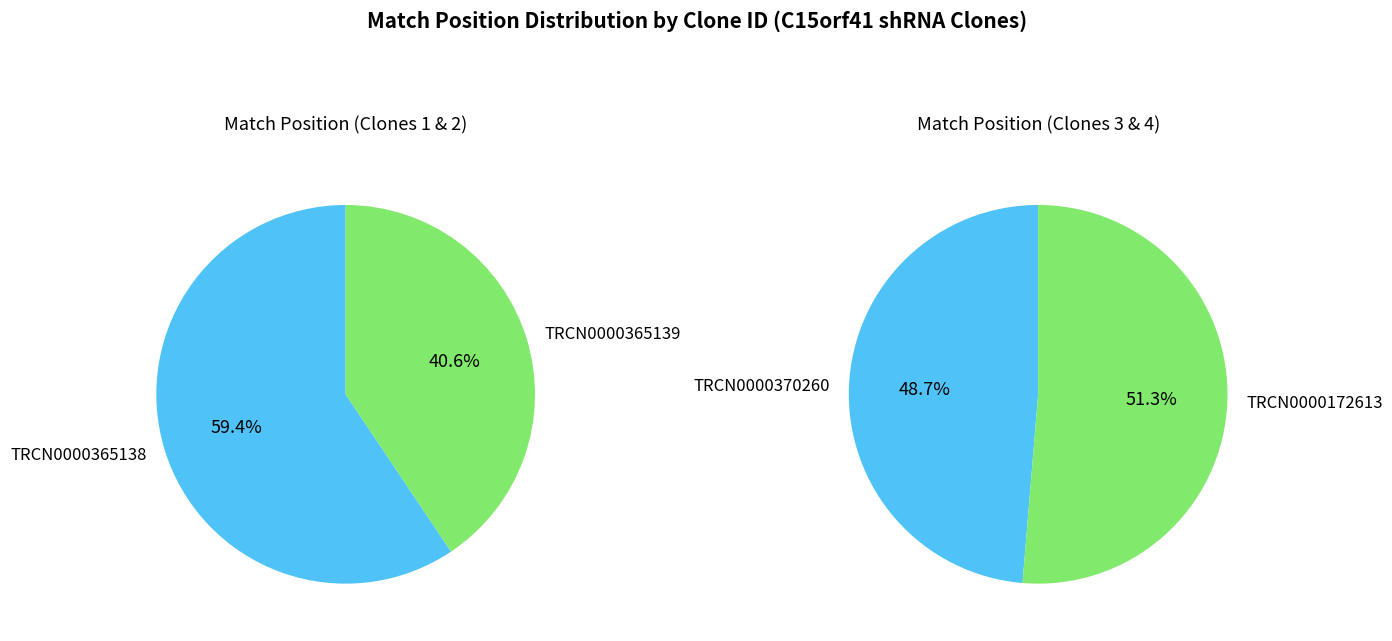

Is it true that TRCN0000365139 is 27% of the pie?

False